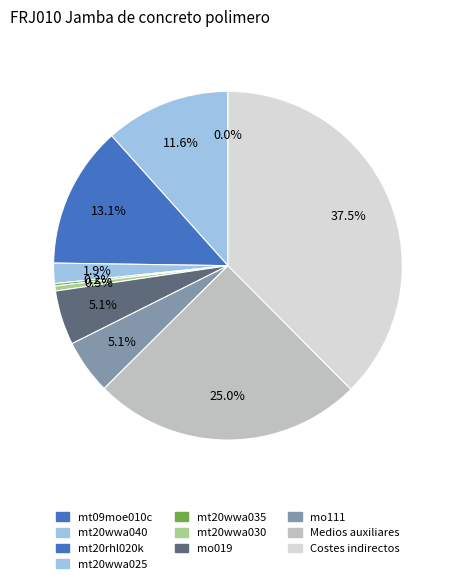

To the nearest percent, what is the average slice percentage?

10%